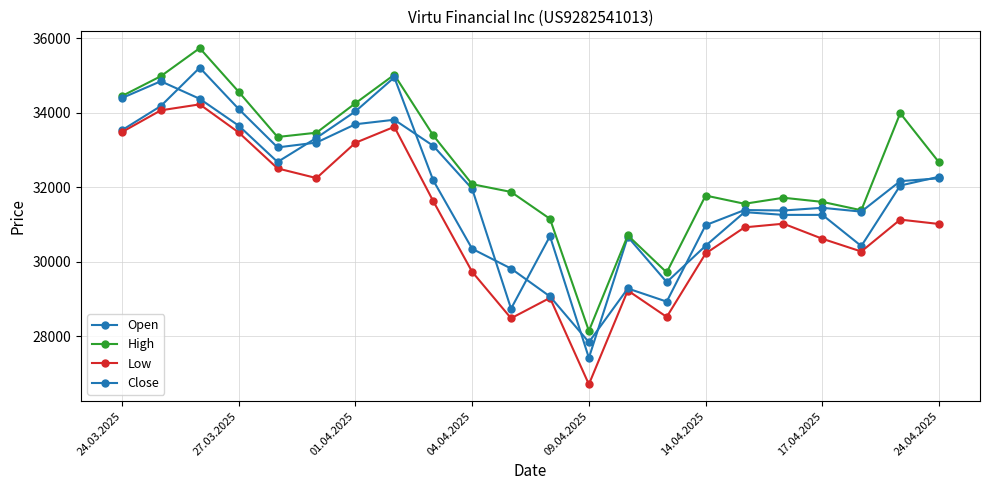

What is the average value of the Open series?

31906